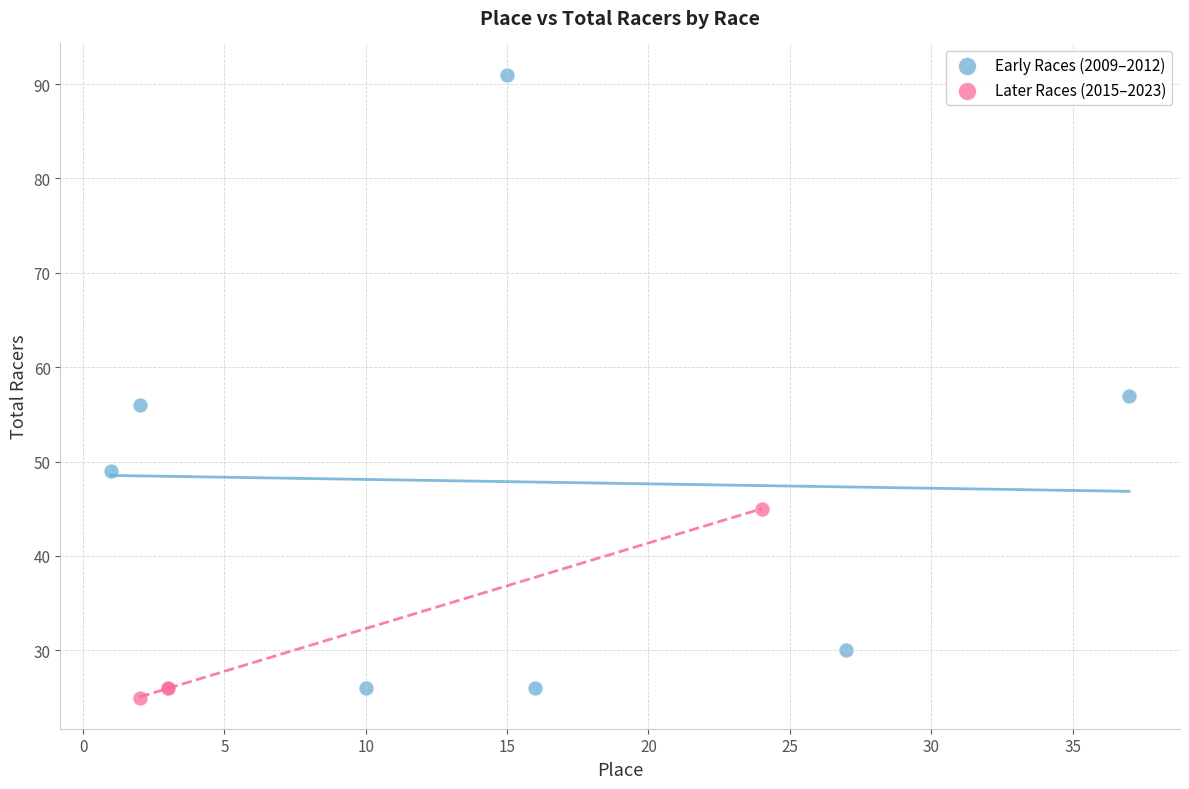

Which series contains the highest Y value?

Early Races (2009–2012)